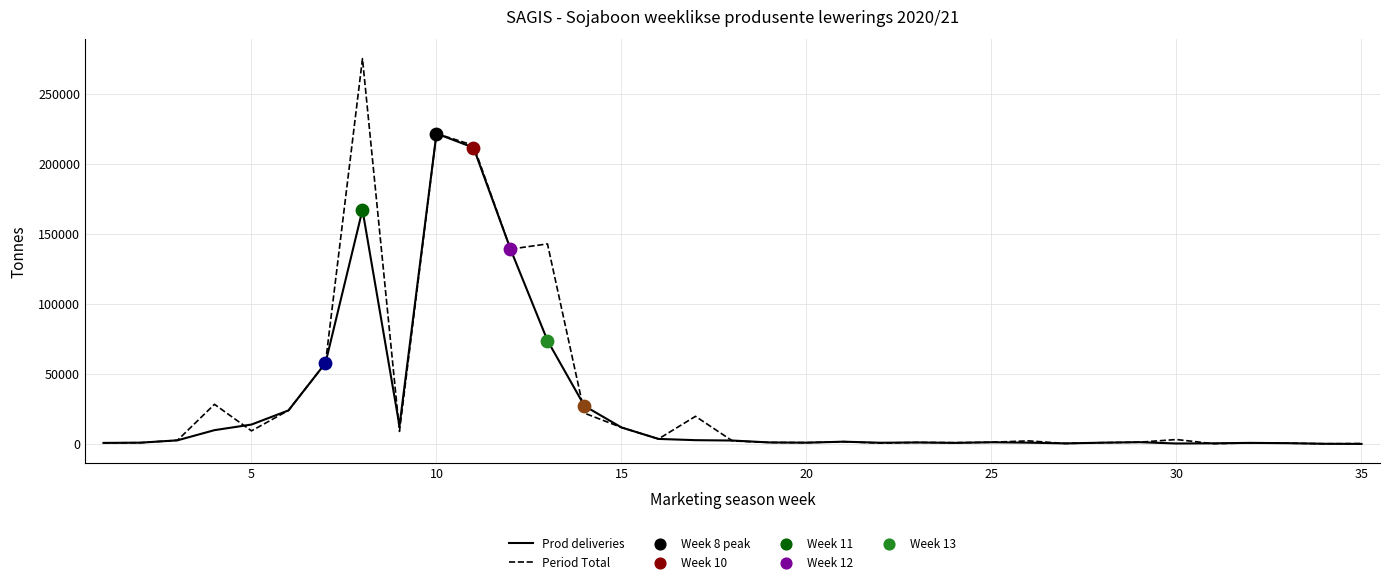

Which series has the largest range (max minus min)?

Period Total